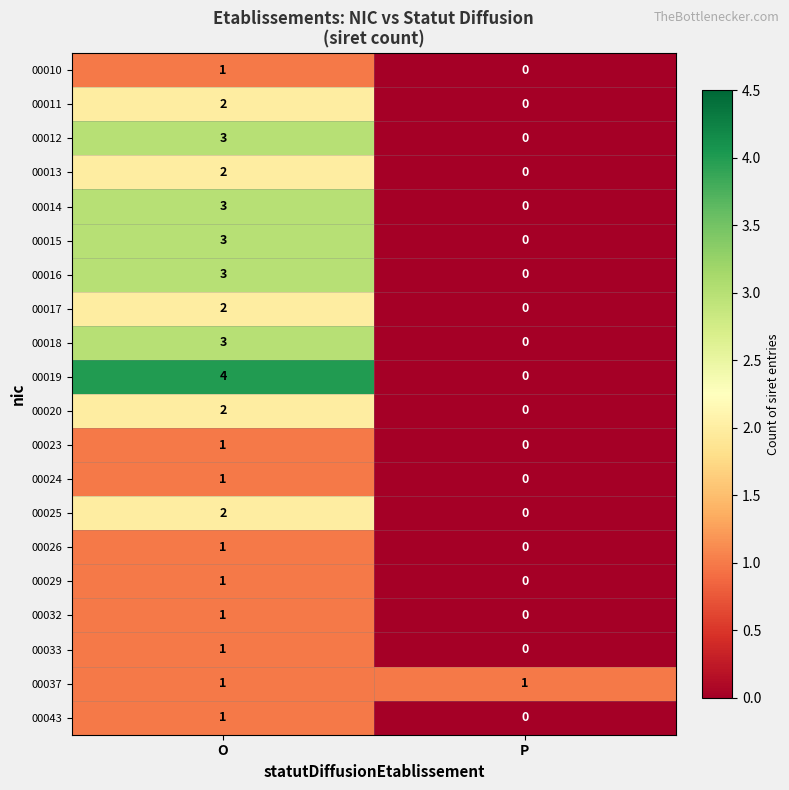

What is the spread (max minus min) of values at O?

3